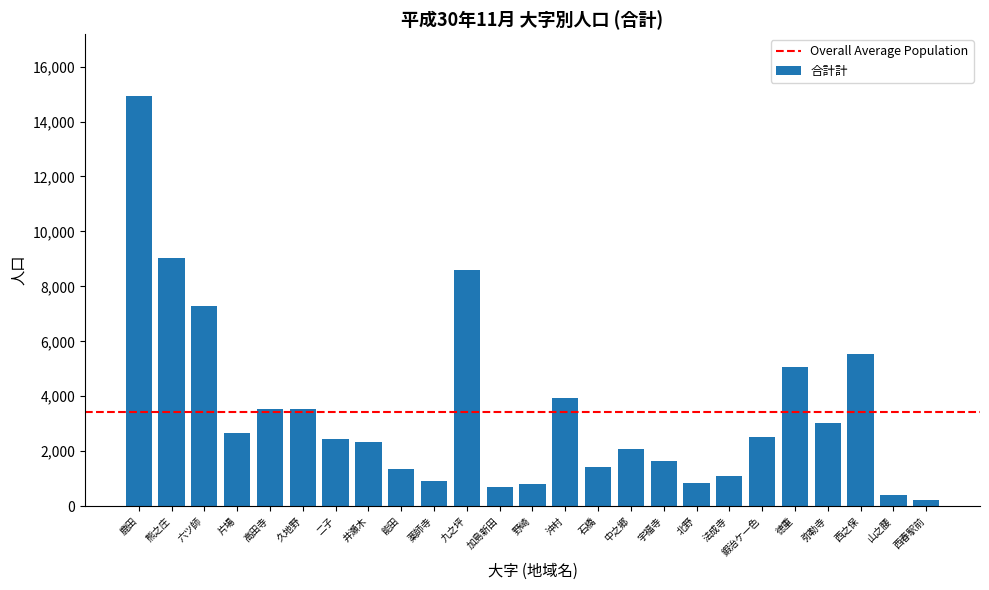

Approximately how many times larger is the value at 沖村 compared to 高田寺?

1.1